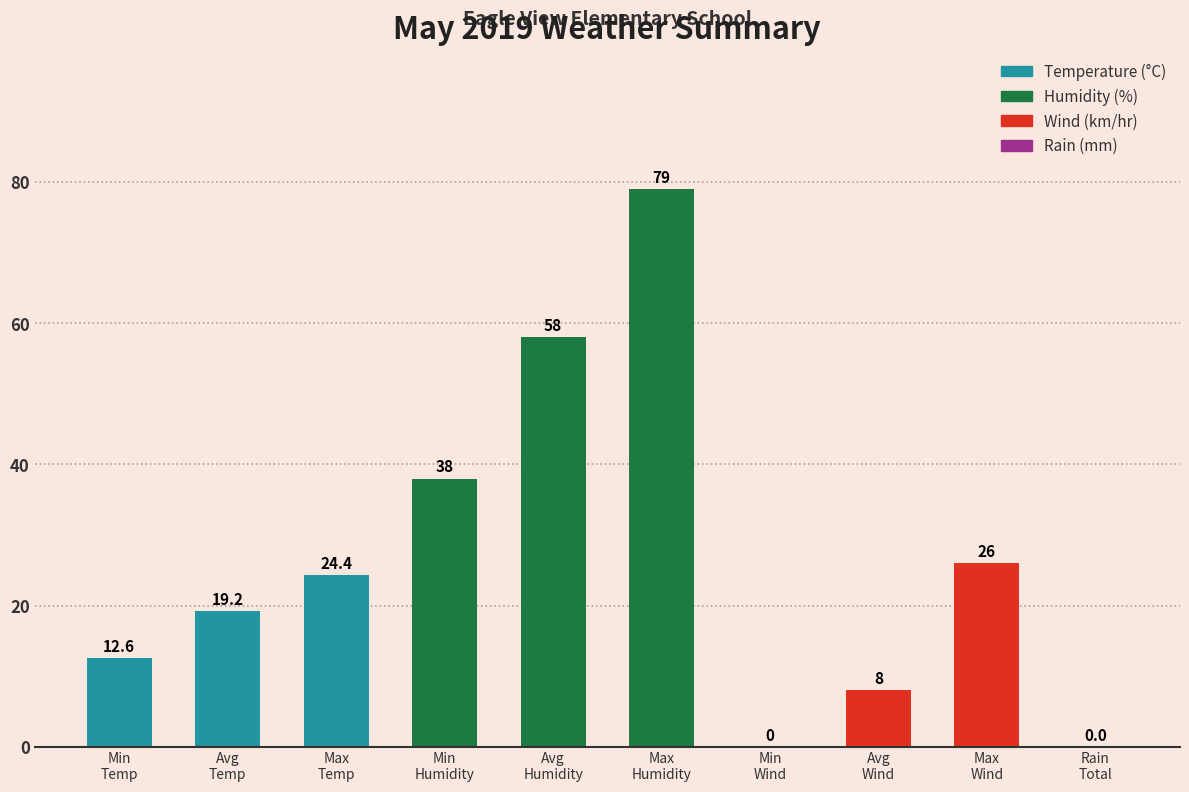

How many distinct data groups are displayed?

1